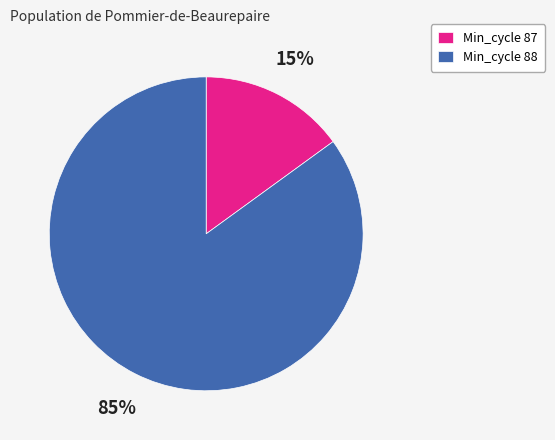

How many segments does this pie chart have?

2